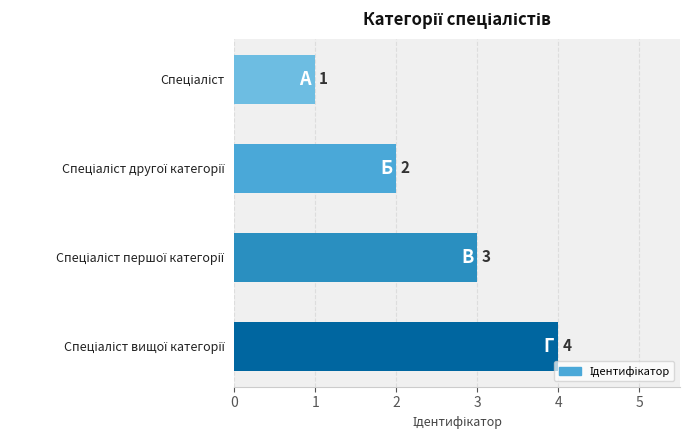

What is the greatest value displayed?

4